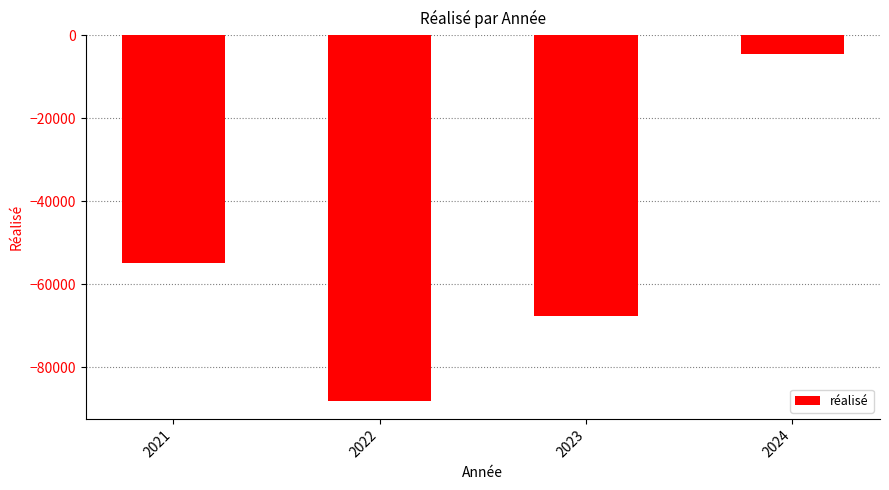

What value does the data have at 2021?

-54945.8